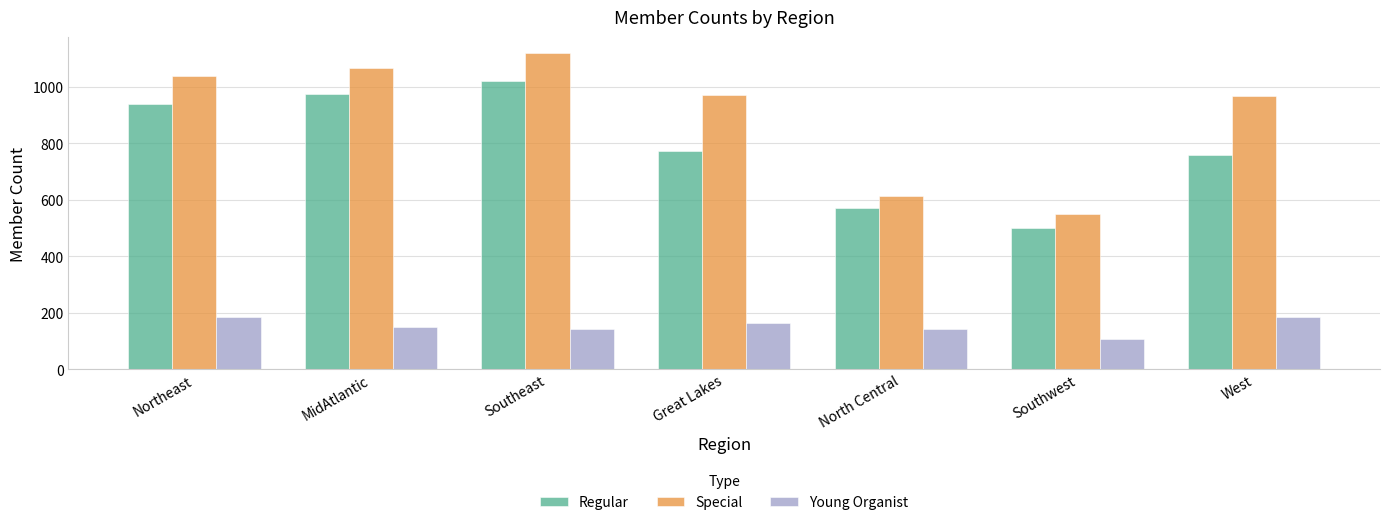

What is the difference between the highest and lowest values at Northeast?

856